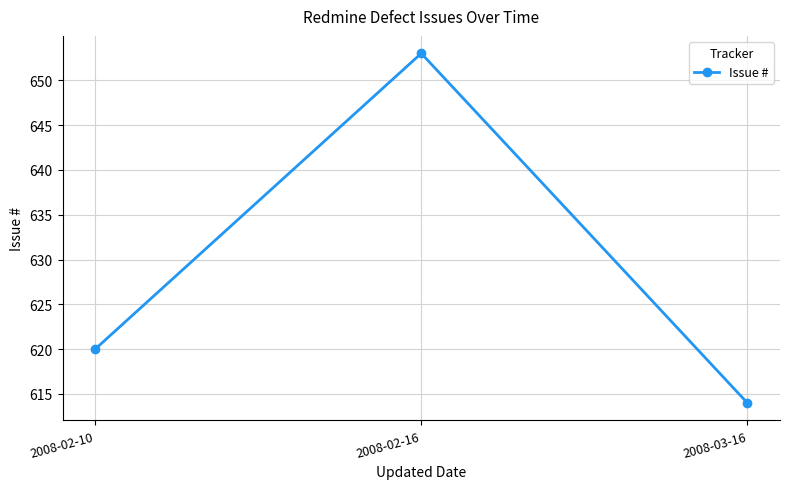

How many lines are shown in the chart?

1